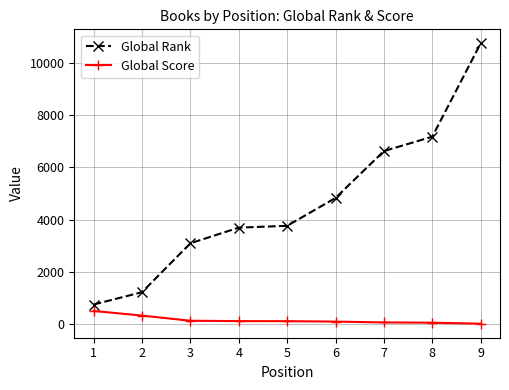

What is the minimum value for Global Rank?

742